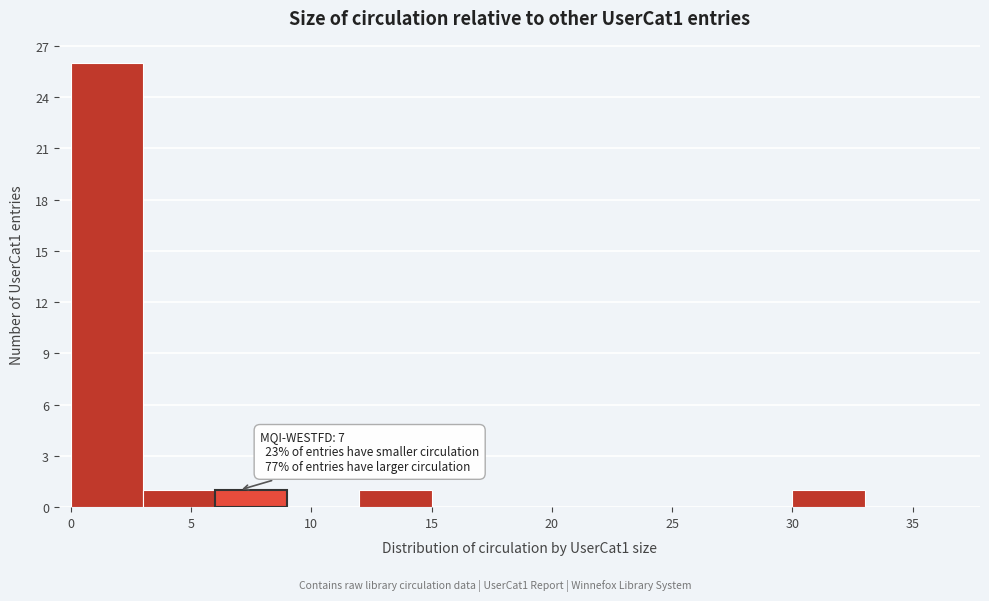

Which range on the x-axis has the tallest bar?

0 to 3